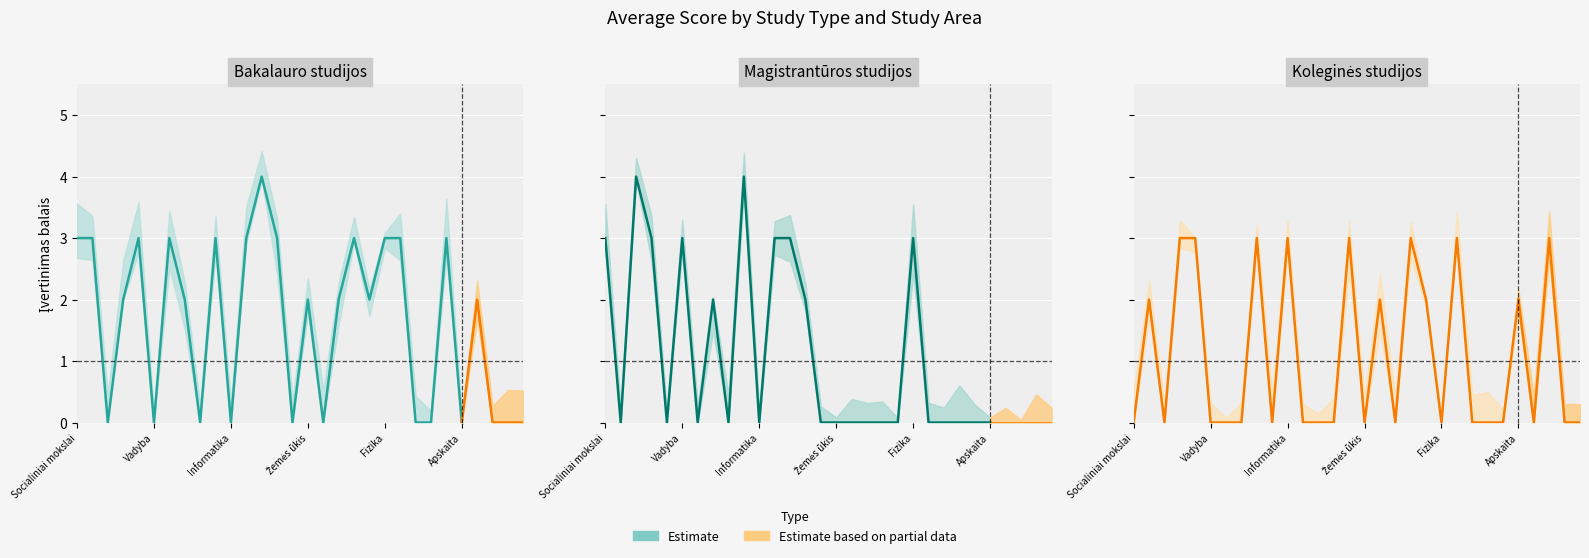

The value of Bakalauro studijos at Technologijos mokslai is 1. True or false?

False